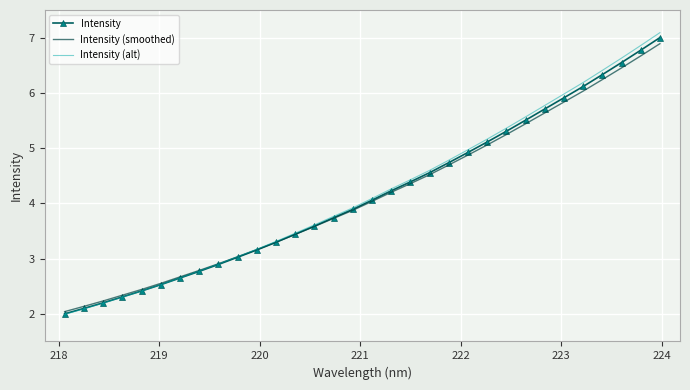

What is the average value of the Intensity series?

4.2